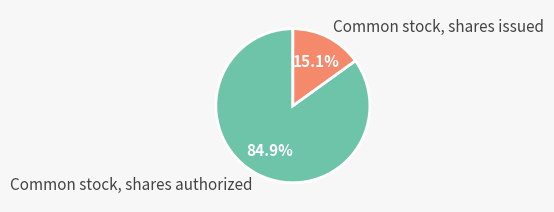

To the nearest percent, what is the difference between the largest and smallest slice percentages?

70%